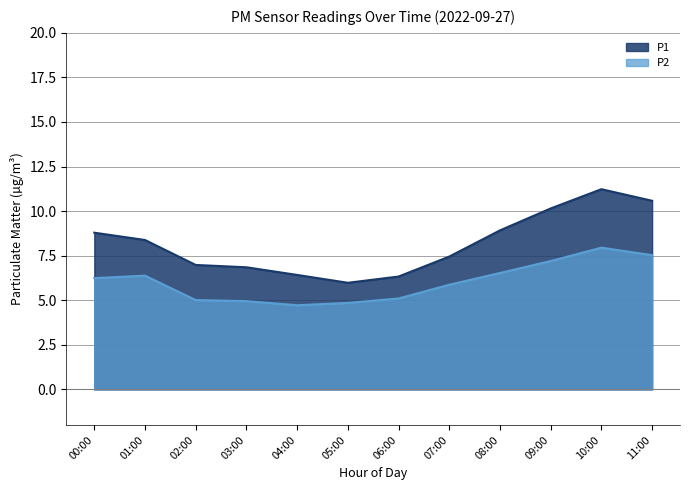

Where does the P2 series first go above 6?

00:00